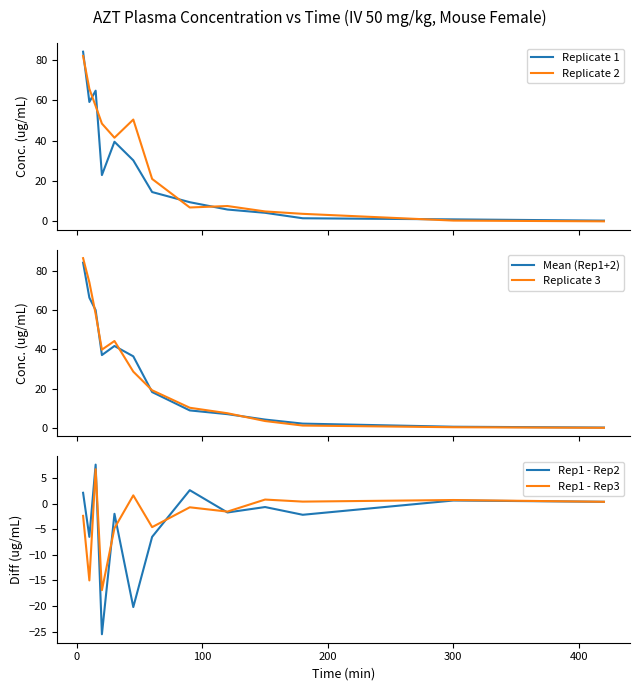

Reading left to right, transcribe all the data shown in this chart.

Replicate 1: 84.0	59.1	64.7	22.9	39.4	30.2	14.5	9.5	5.8	4.2	1.5	1.0	0.3
Replicate 2: 81.9	65.6	57.1	48.4	41.4	50.4	21.0	6.9	7.6	4.9	3.7	0.4	0.0
Mean (Rep1+2): 84.1	66.3	59.9	37.0	41.7	36.4	18.2	8.8	6.9	4.2	2.1	0.5	0.1
Replicate 3: 86.4	74.1	58.0	39.8	44.2	28.6	19.1	10.2	7.4	3.4	1.1	0.3	0.0
Rep1 - Rep2: 2.1	-6.5	7.6	-25.5	-2.0	-20.2	-6.5	2.6	-1.7	-0.7	-2.2	0.6	0.3
Rep1 - Rep3: -2.4	-15.0	6.7	-16.9	-4.8	1.6	-4.6	-0.7	-1.6	0.8	0.4	0.7	0.3